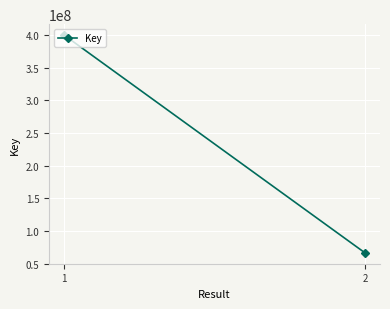

How many values are between 66598463 and 400094893?

2